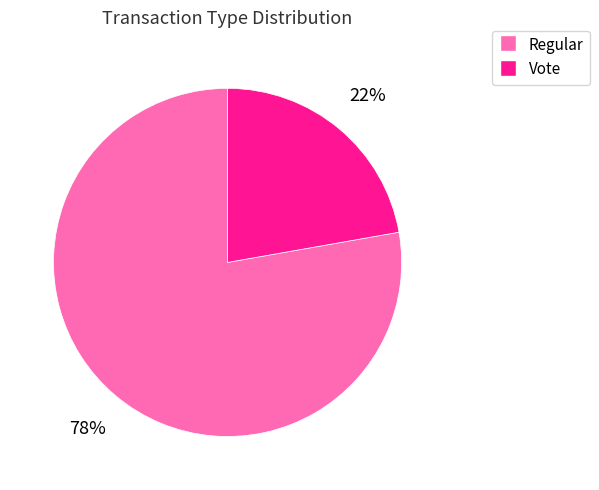

Is there a majority slice in this chart?

Yes